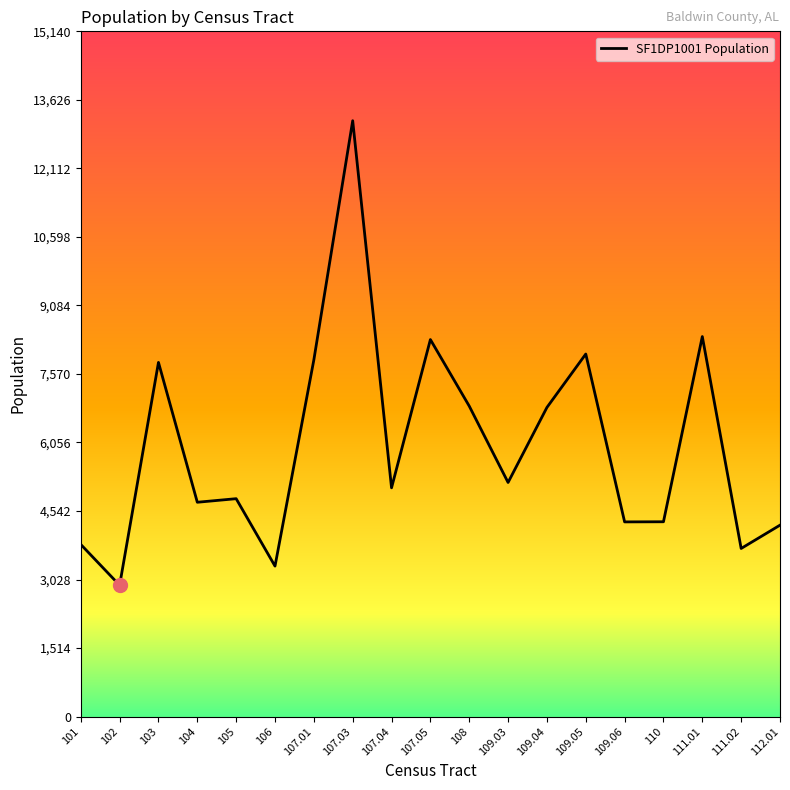

Where does the data first go above 5055?

103